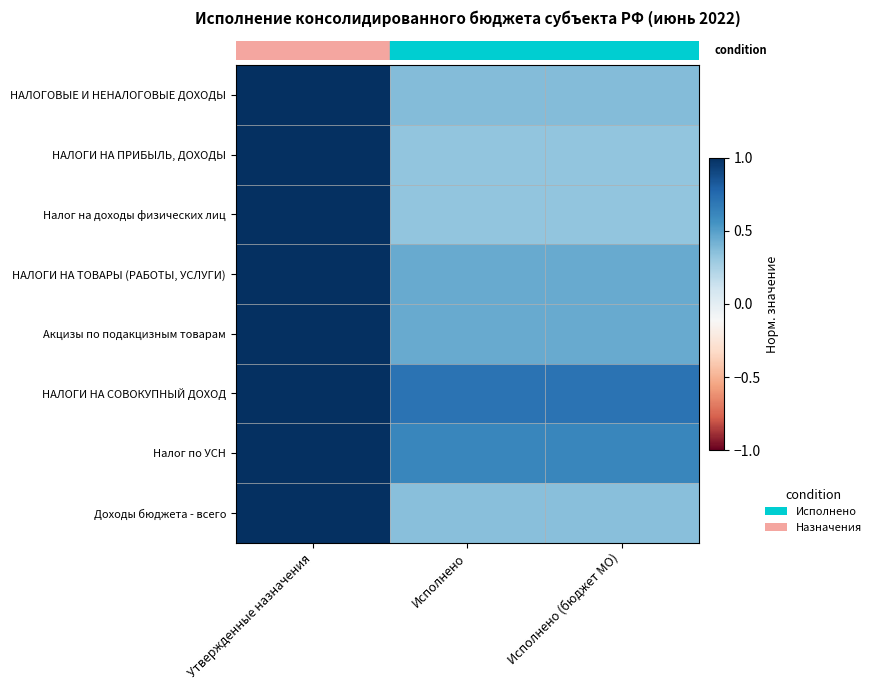

Between Исполнено and Утвержденные назначения, which is larger?

Утвержденные назначения